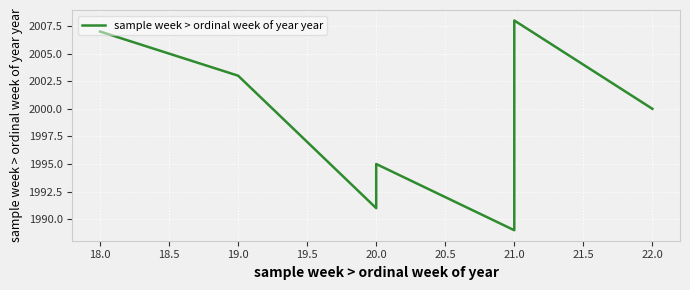

Between 18.0 and 21.0, which is larger?

18.0